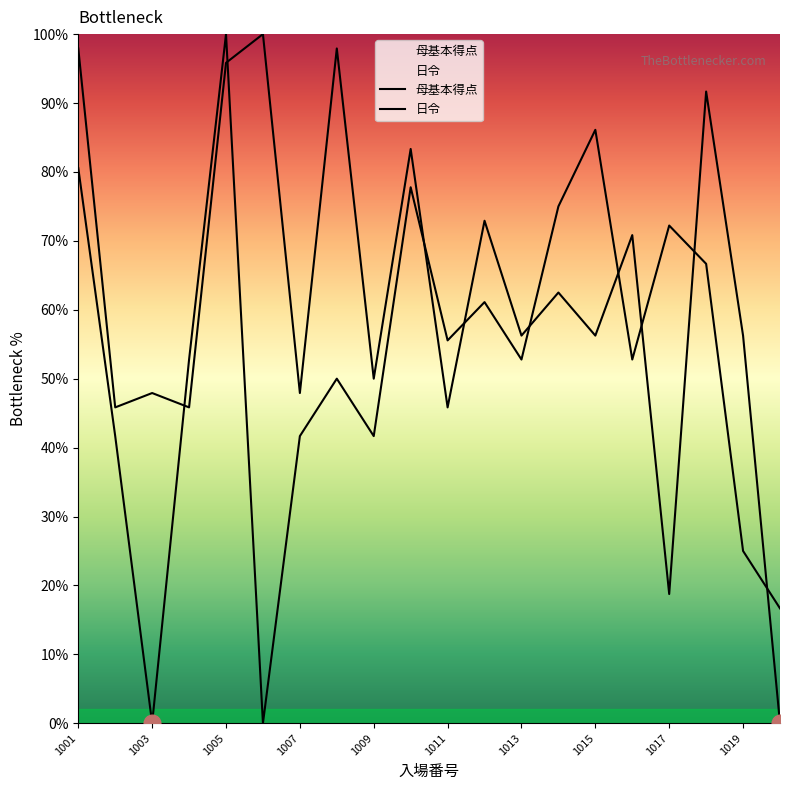

At how many categories does at least one series exceed 72?

10